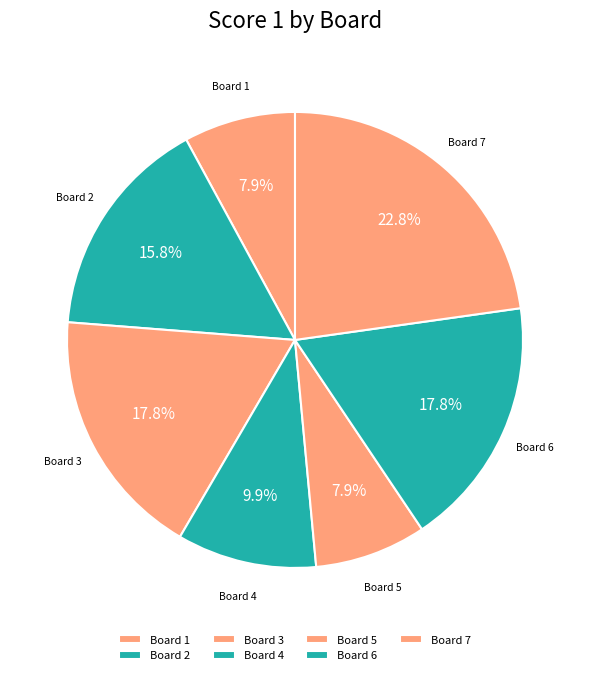

Count the number of slices in the pie.

7